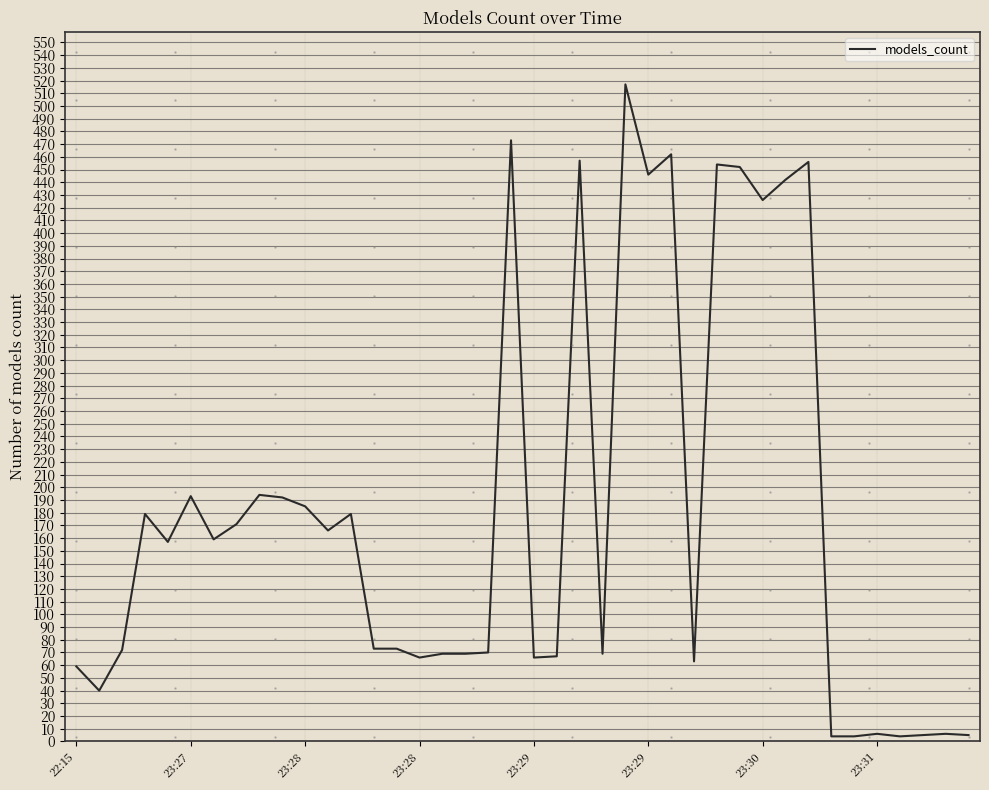

Is this an area chart (filled region under the line)?

No